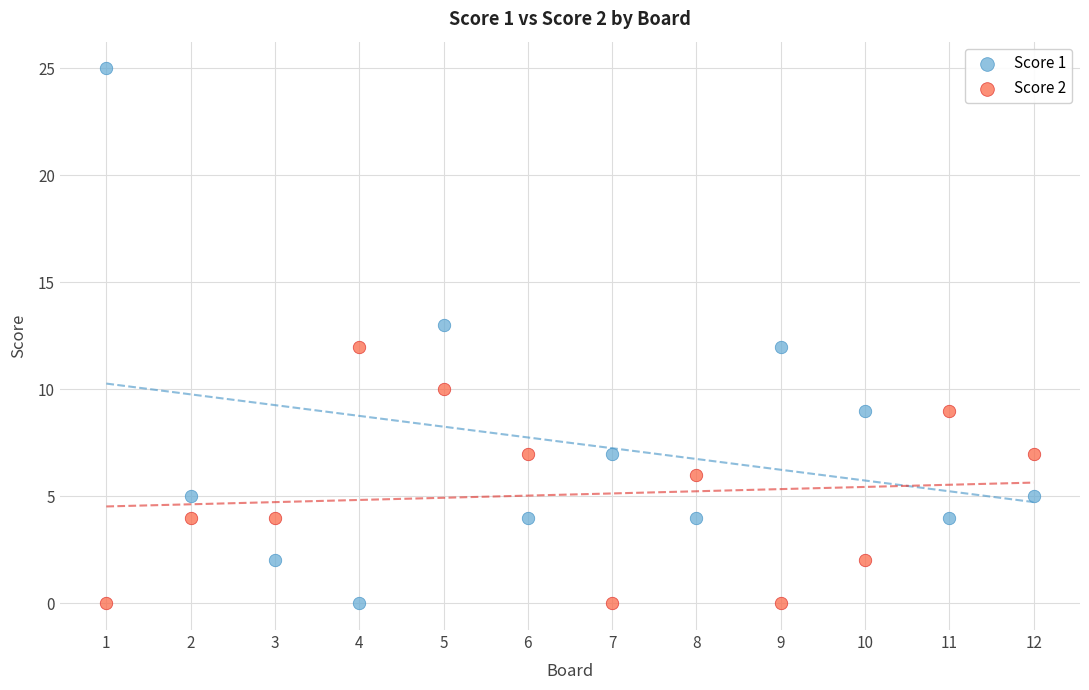

Across all data points, what is the range of X values (max minus min)?

11